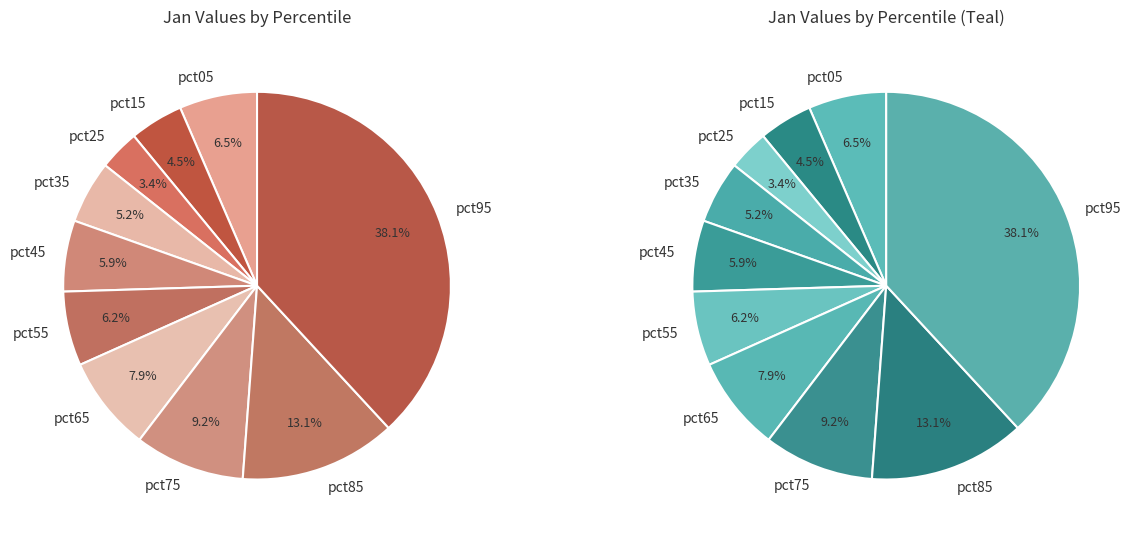

Which category has the smallest portion of the pie?

pct25